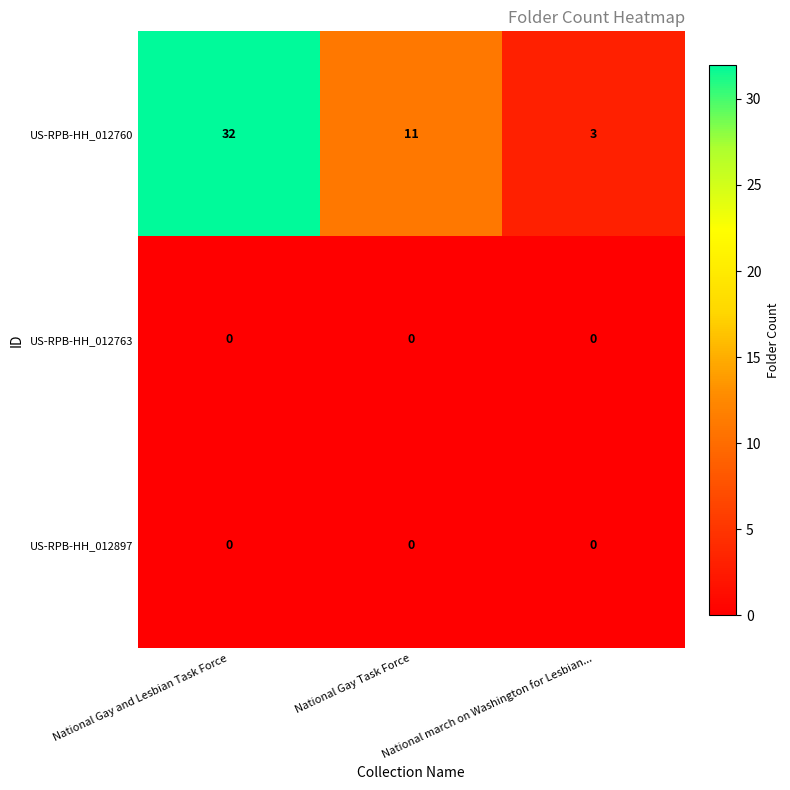

Which category has the highest value in the US-RPB-HH_012760 series?

National Gay and Lesbian Task Force